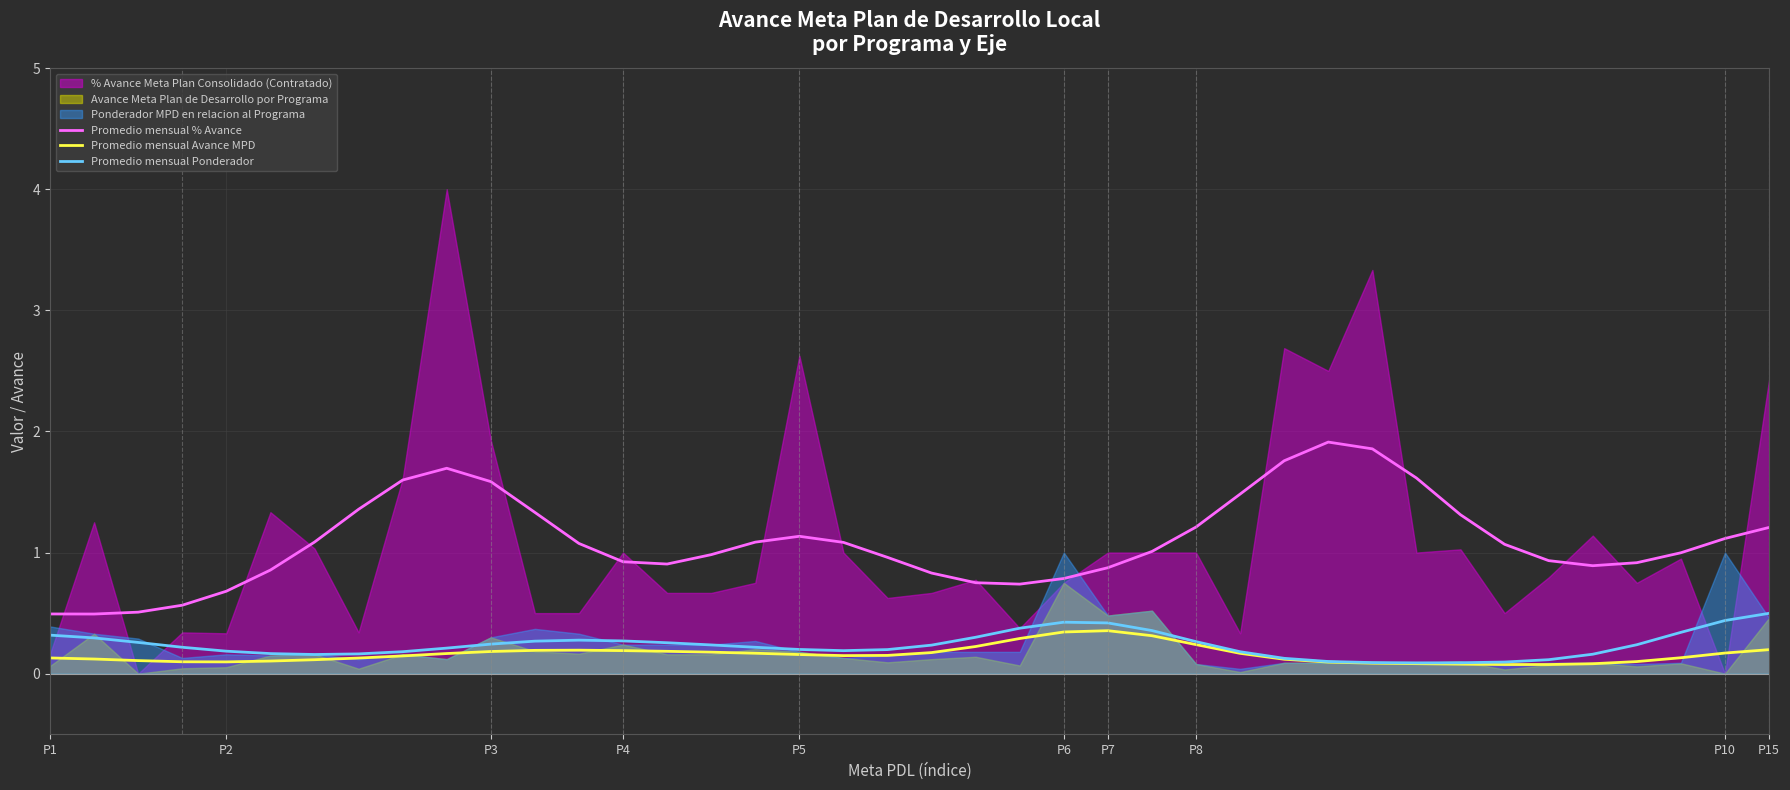

At which label does Promedio mensual Ponderador reach its minimum?

31